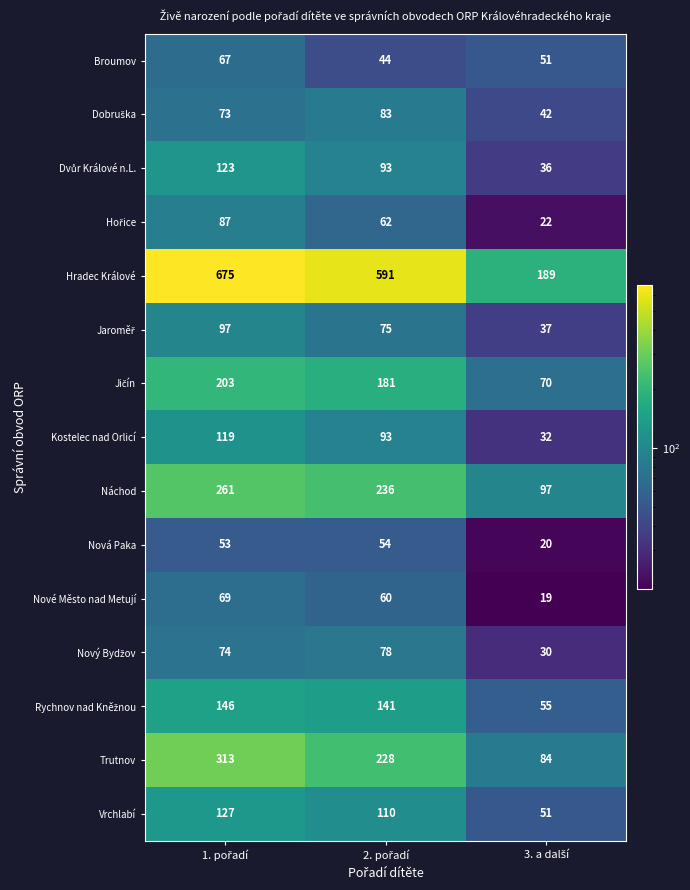

What is the sum of all Vrchlabí values?

288